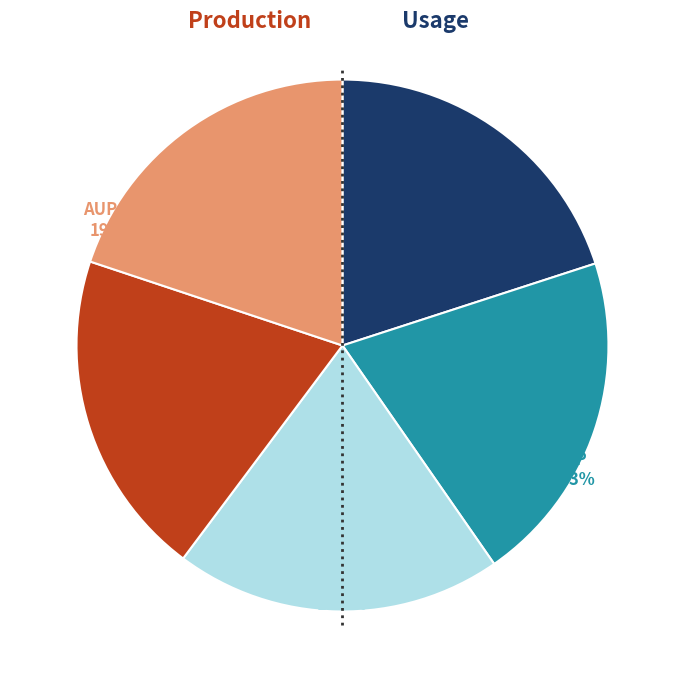

What percentage is NOT represented by AUP1?

80.1%